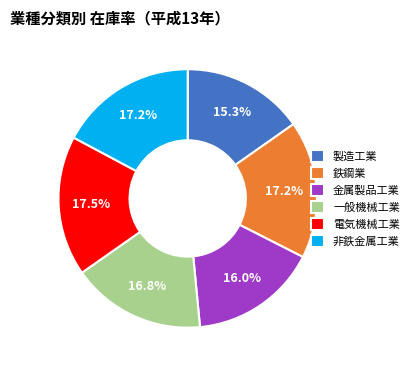

Which has a higher value, 一般機械工業 or 製造工業?

一般機械工業